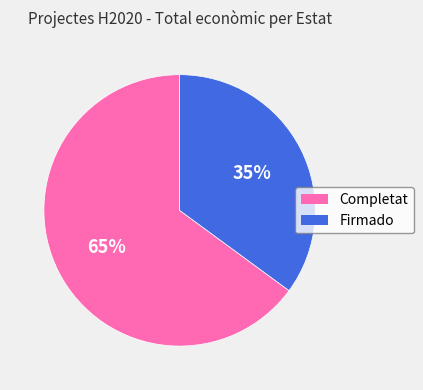

To the nearest percent, what is the average slice percentage?

50%